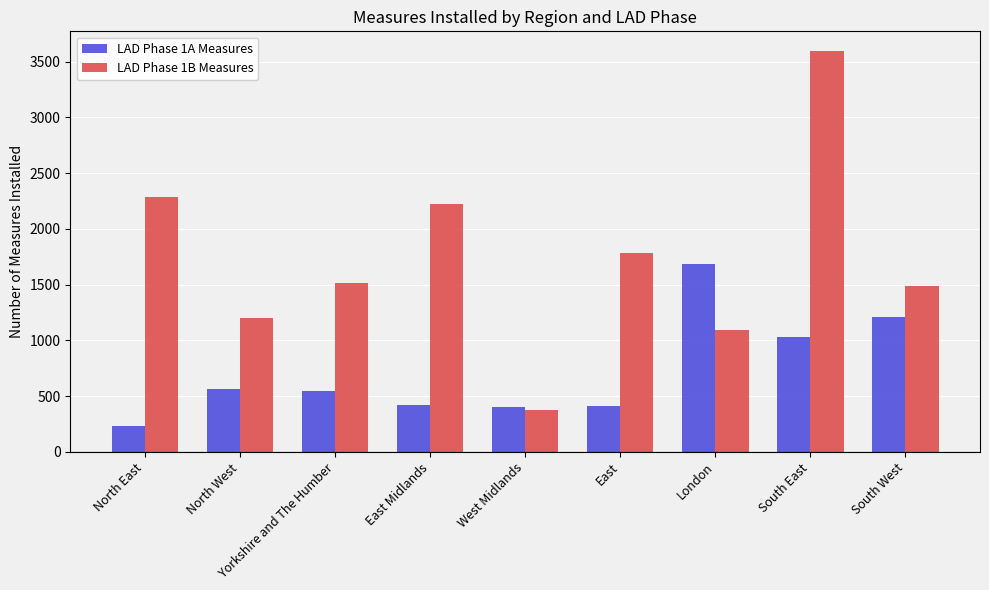

Which series has the widest spread of values?

LAD Phase 1B Measures